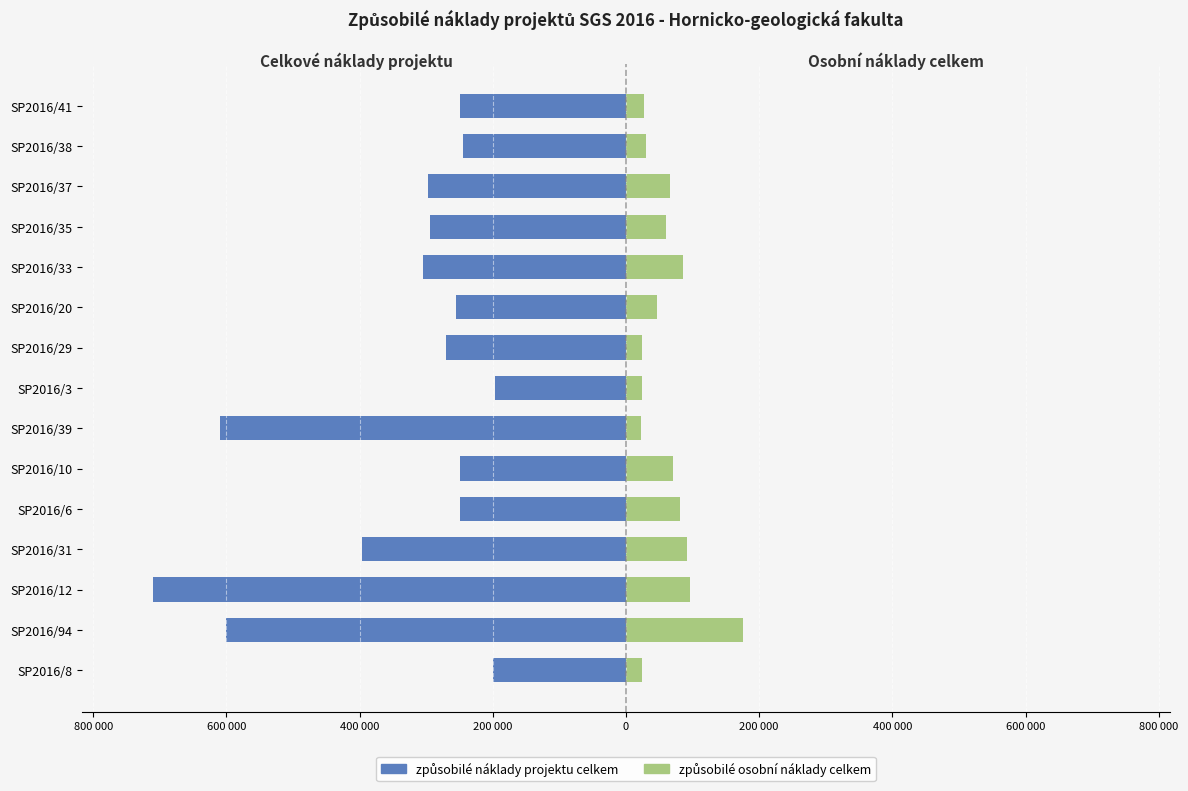

Does the chart contain stacked bars?

No